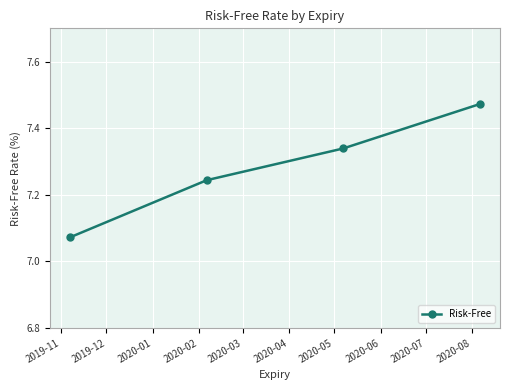

What is the difference between the second highest and minimum values?

0.3